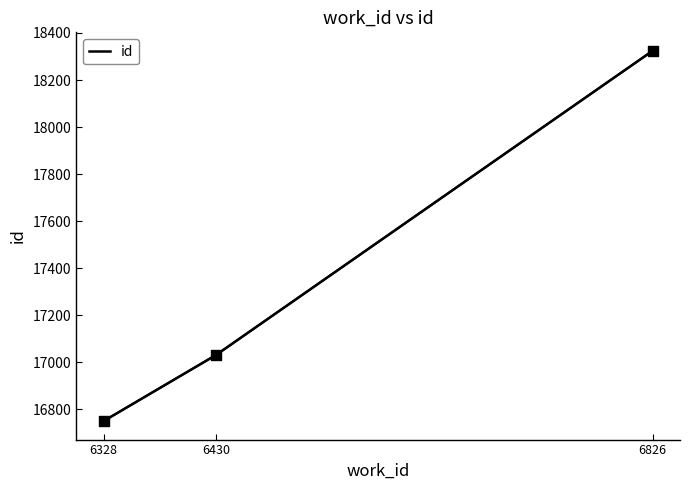

What is the ratio of the value at 6826 to the value at 6430?

1.1